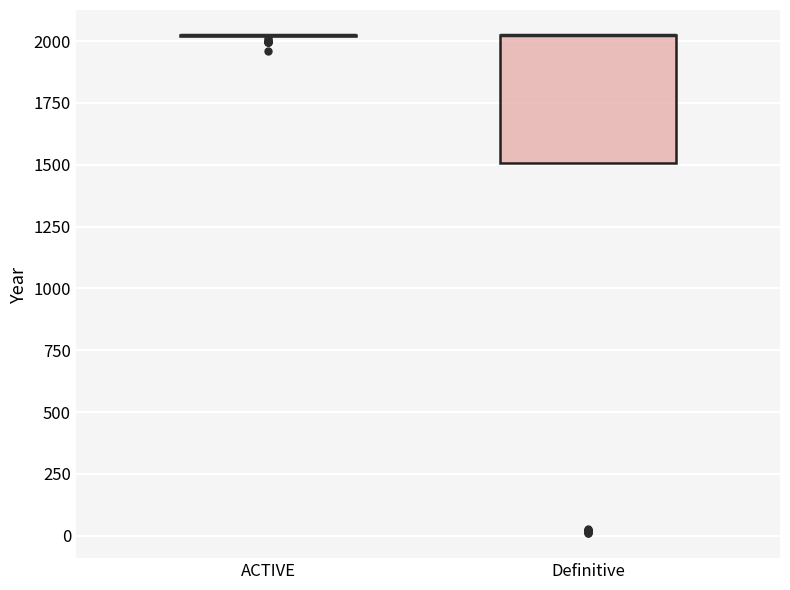

Reading left to right, transcribe this box plot: for each box, give where its median line is, the range the box spans, and where its two whiskers end, as read against the y-axis. The values are not printed on the chart, so give them approximately, as read against the axis.

ACTIVE: box collapsed to a line at 2000, whiskers 2000 to 2050
Definitive: median 2000 (drawn on the box's upper edge), box 1500 to 2000, whiskers 1500 to 2050